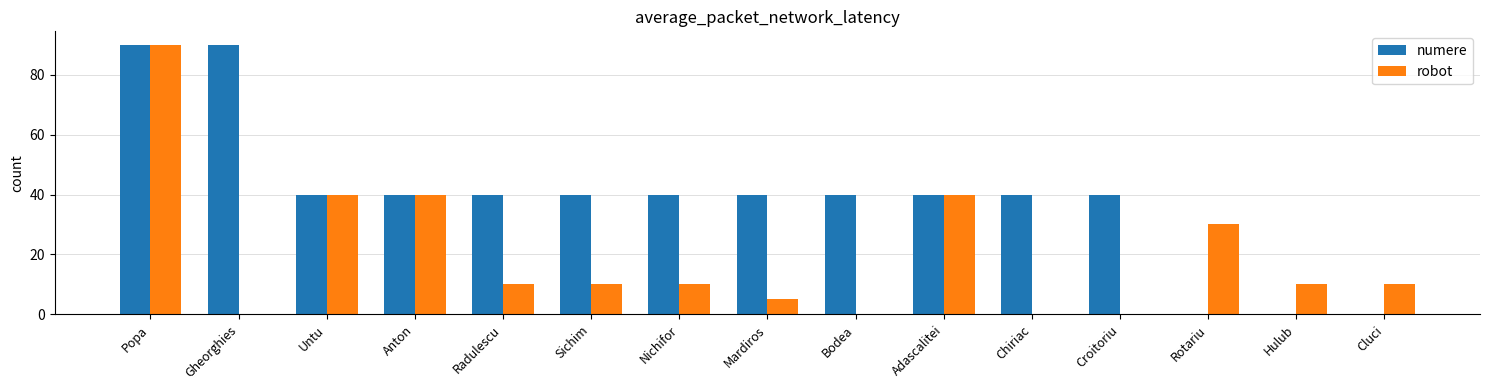

The value of numere at Croitoriu is 10. True or false?

False